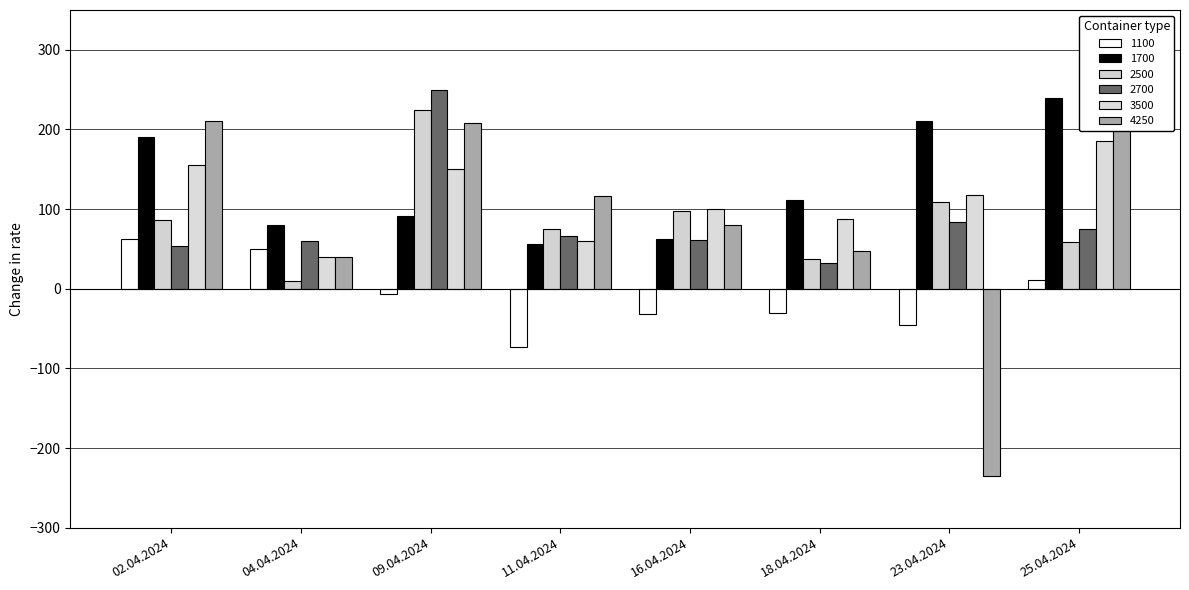

Between 11.04.2024 and 18.04.2024, which is larger?

18.04.2024